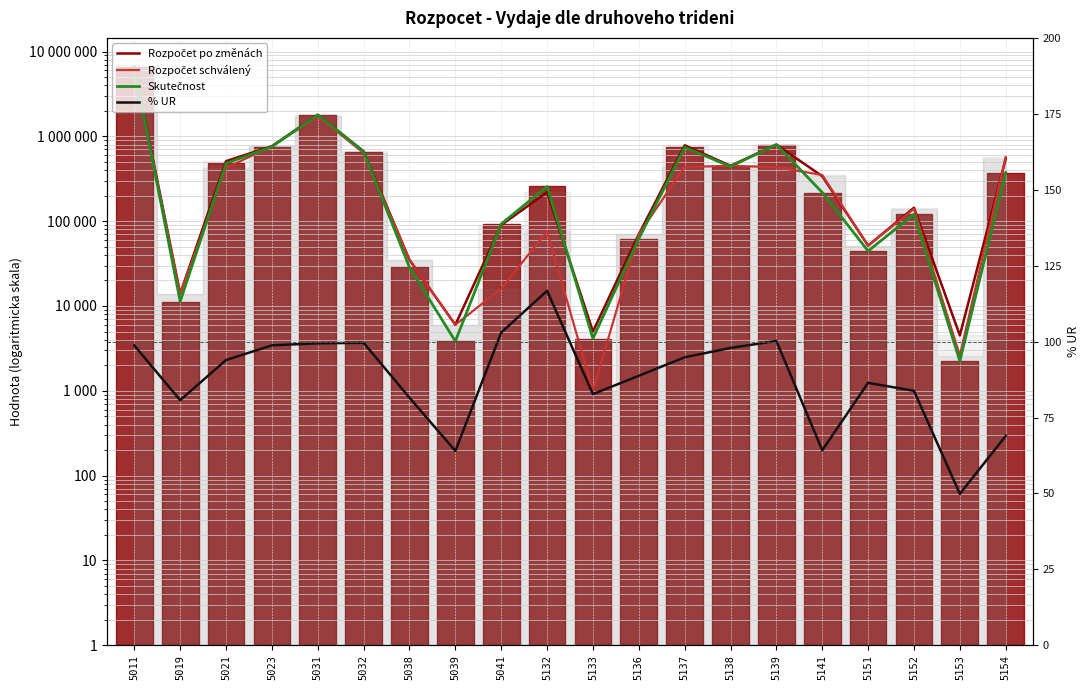

What is the average value of the Rozpočet po změnách series?

694999.0